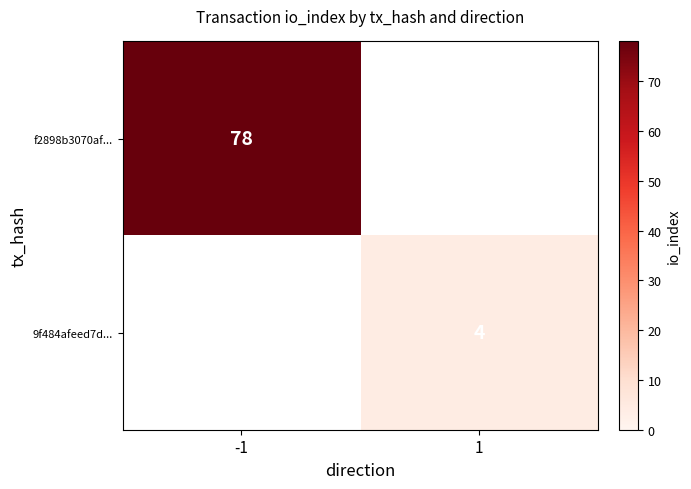

True or false: f2898b3070af... has a value of 117 at -1.

False